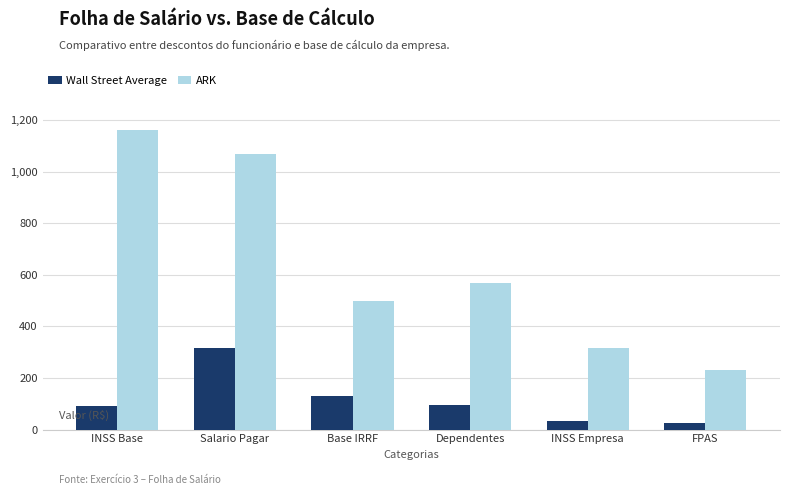

What is the smallest value displayed?

26.3